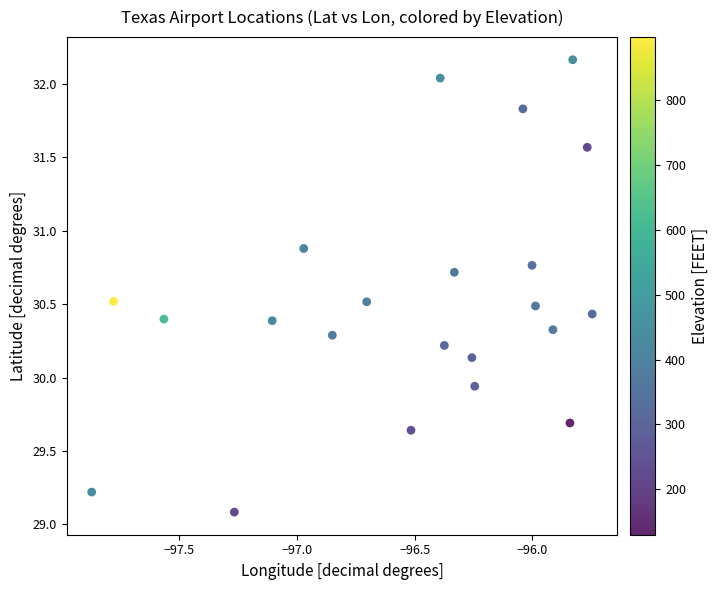

What is the range of Y values (max minus min)?

3.1